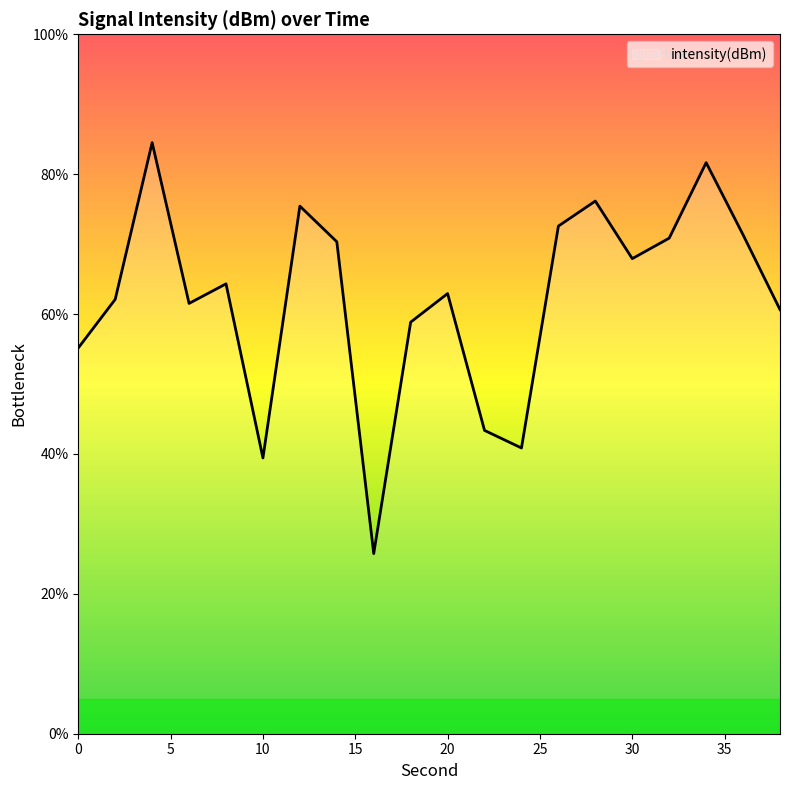

Is this an area chart (filled region under the line)?

No